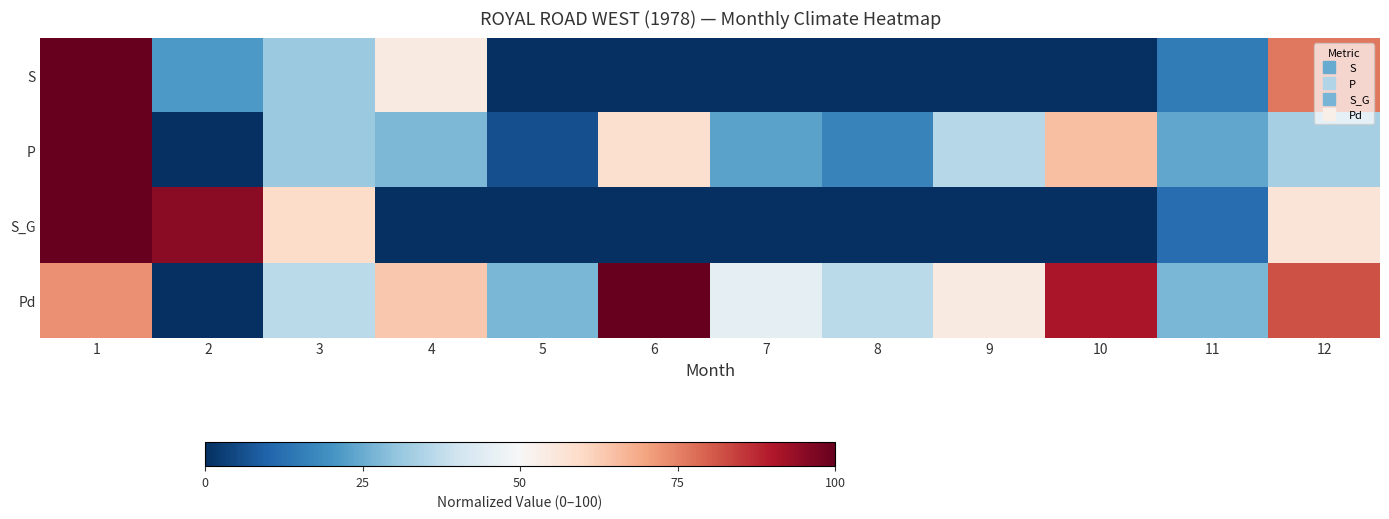

Which series has the largest total across all categories?

Pd